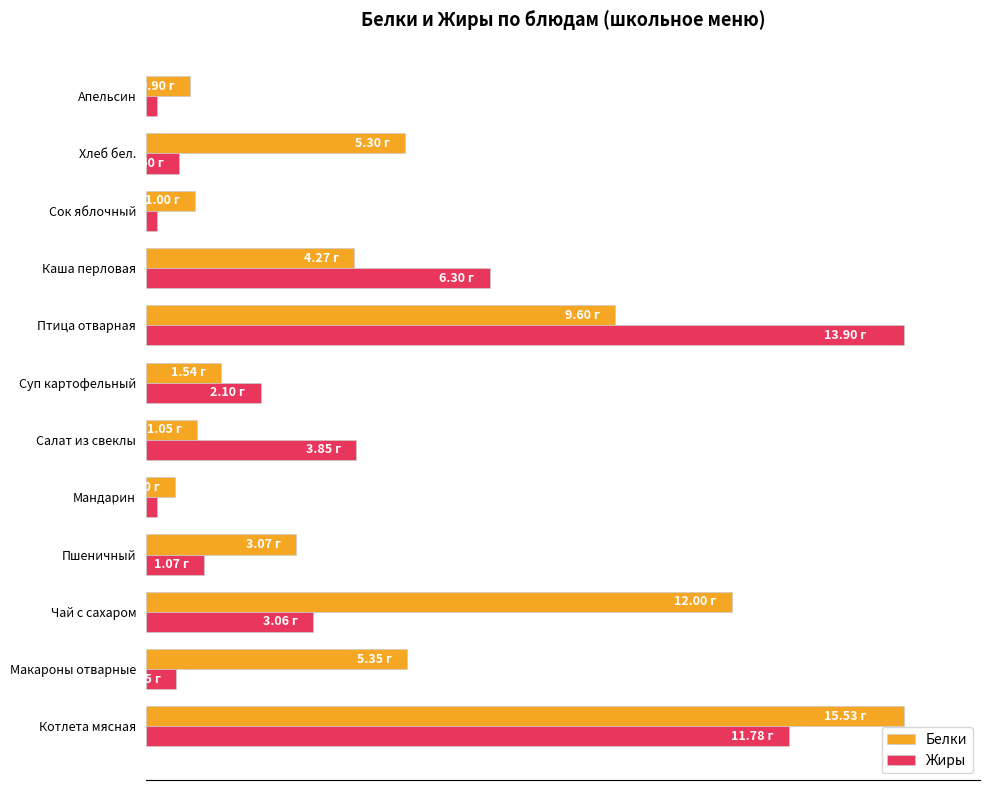

Rank the series by their maximum value, from lowest to highest.

Белки, Жиры